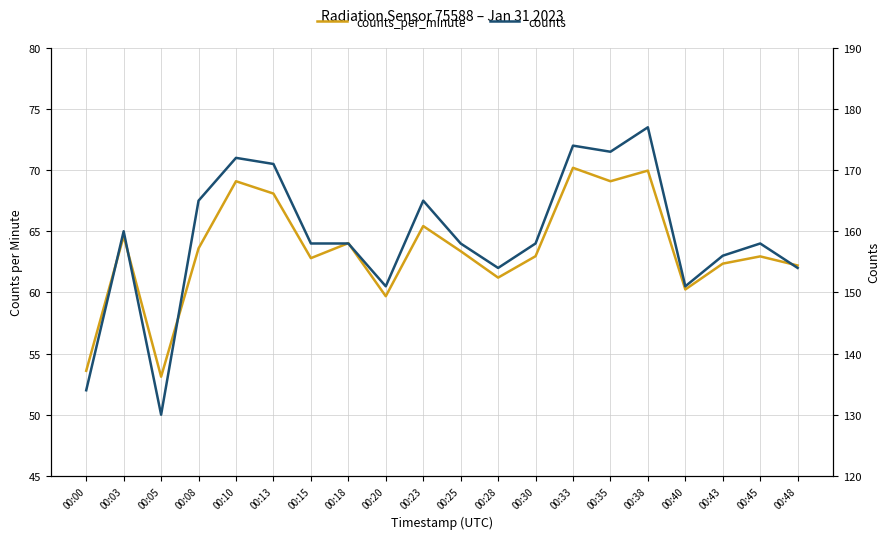

What is the difference between the maximum and minimum values in the counts_per_minute series?

17.1